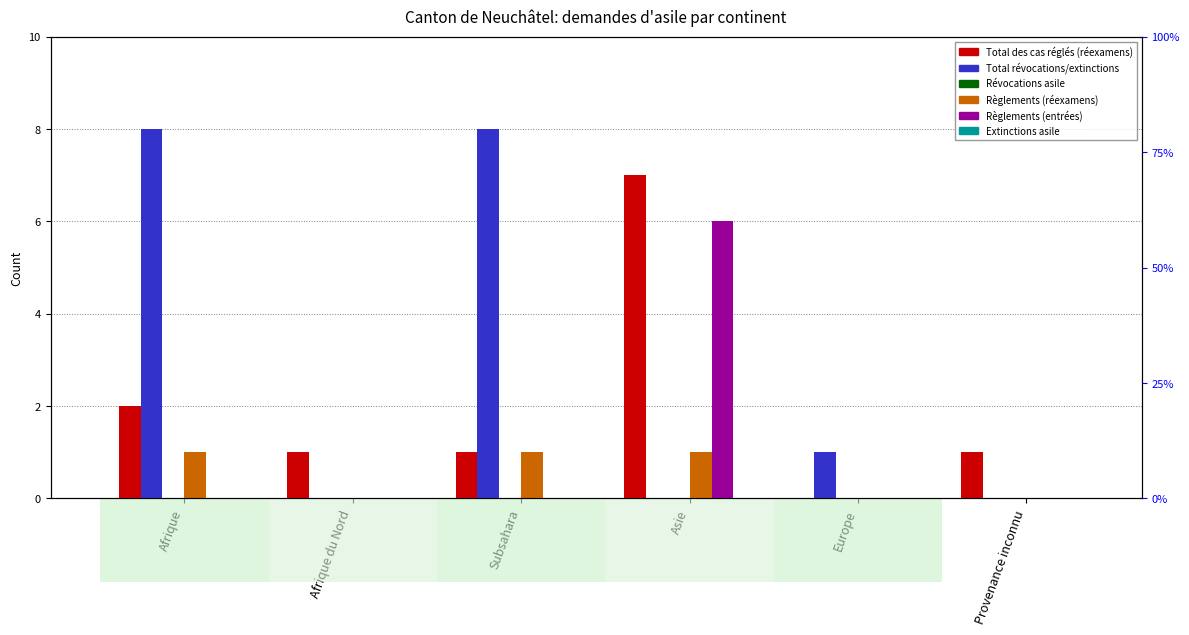

Which label corresponds to the smallest value in the chart?

Europe